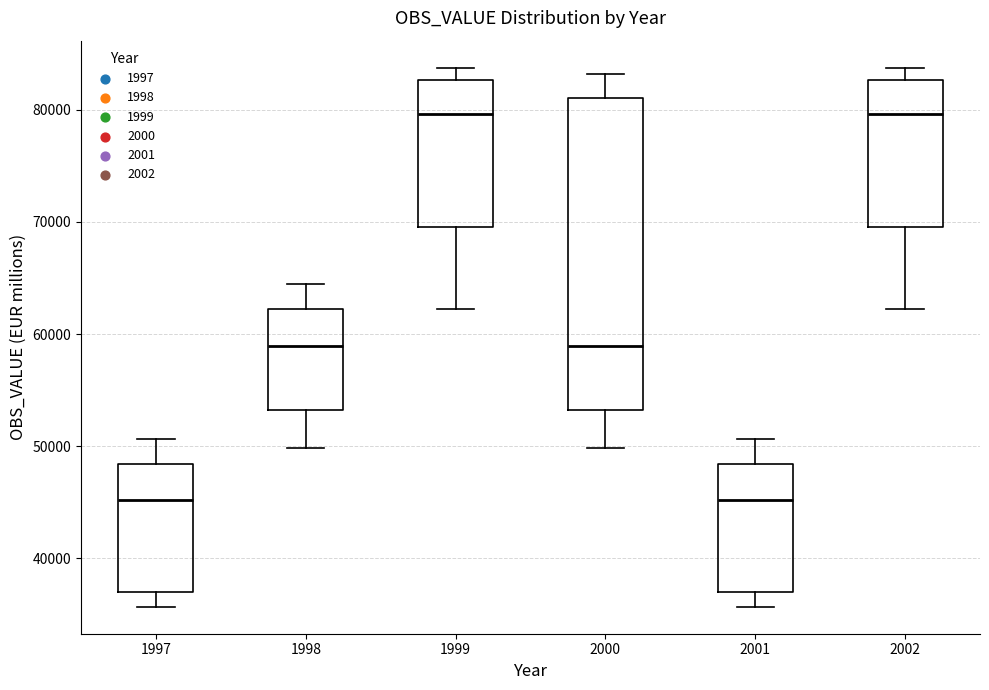

Where does the lower whisker of the box at x = 2001 end on the y-axis? The values are not printed on the chart, so give them approximately, as read against the axis.

36000